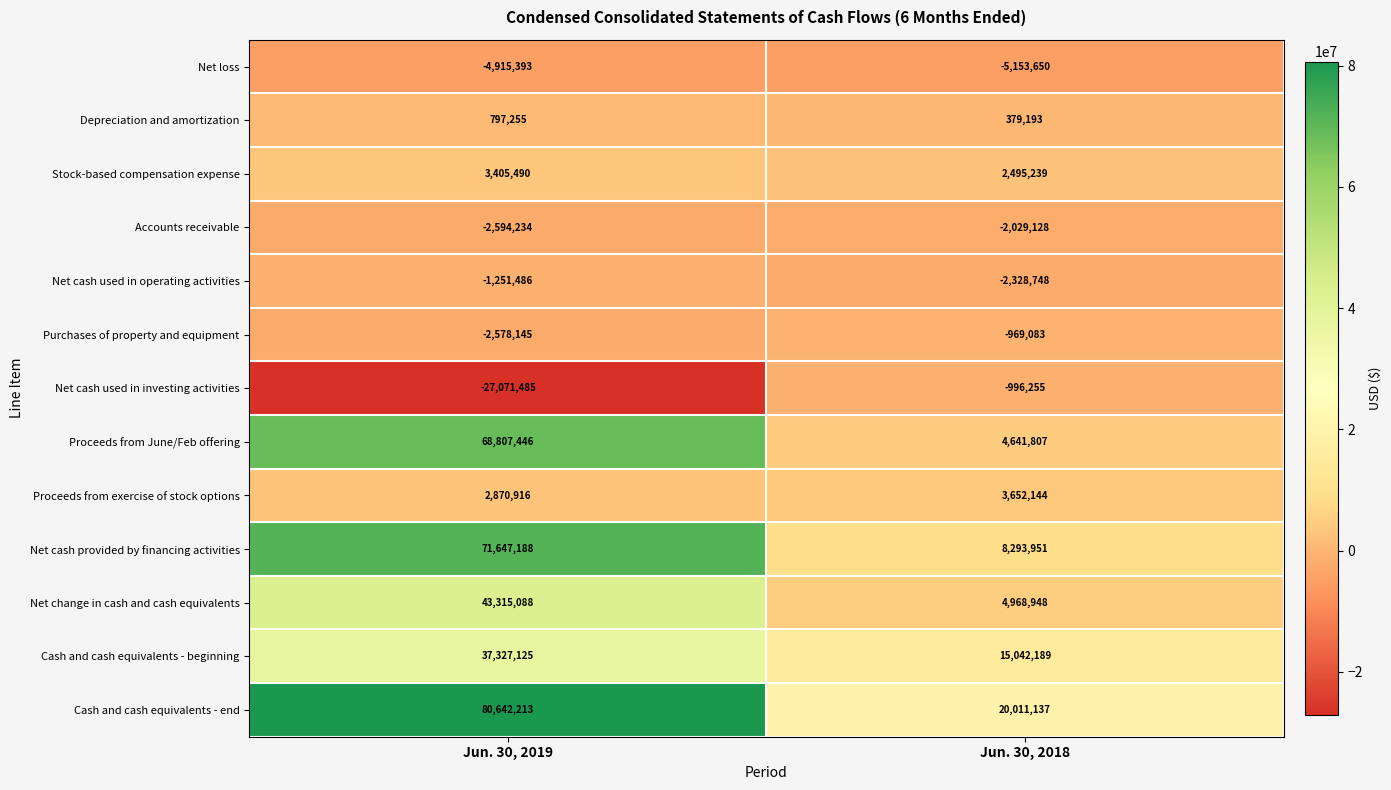

Which series changed the most between Jun. 30, 2019 and Jun. 30, 2018?

Proceeds from June/Feb offering